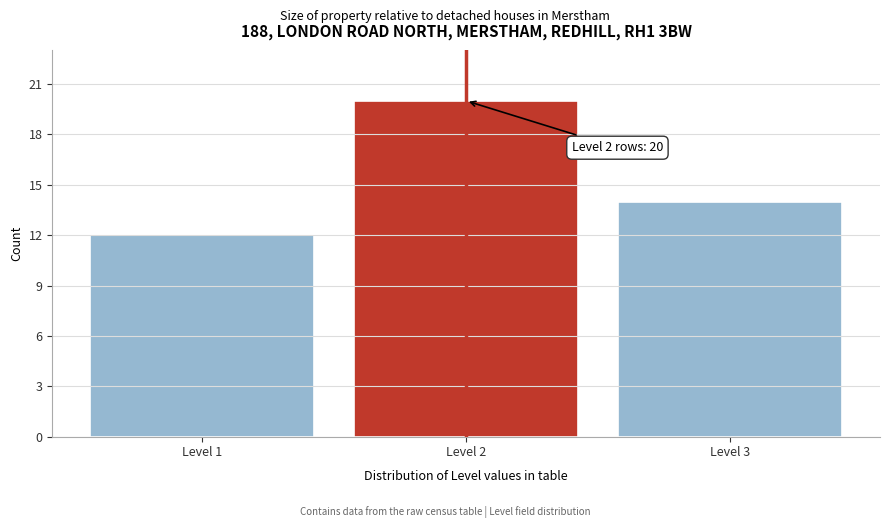

Reading right to left, what are all the values shown in this chart?

14	20	12